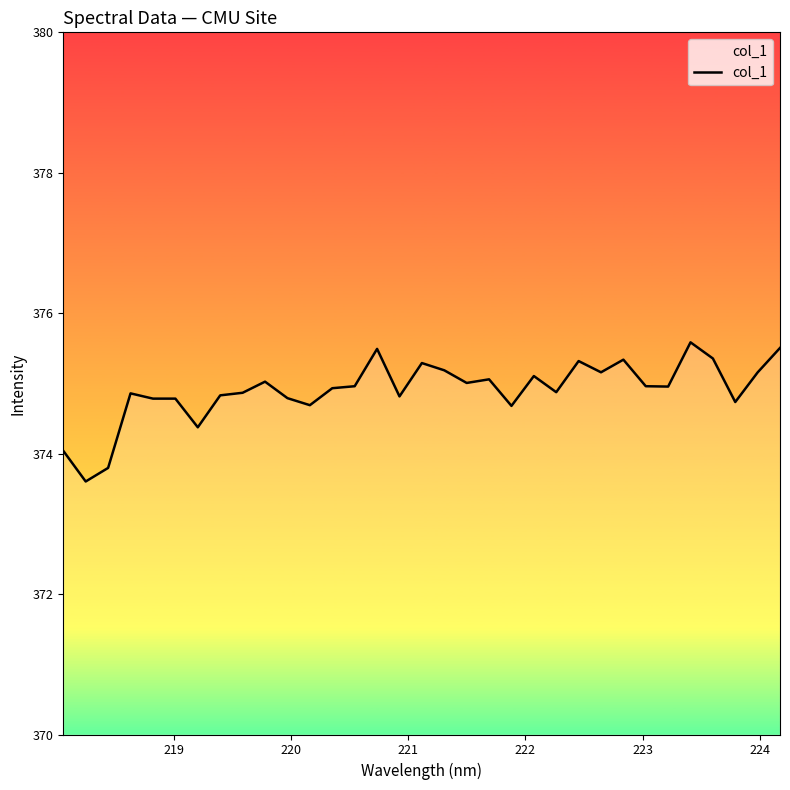

What is the maximum value shown in the chart?

375.6